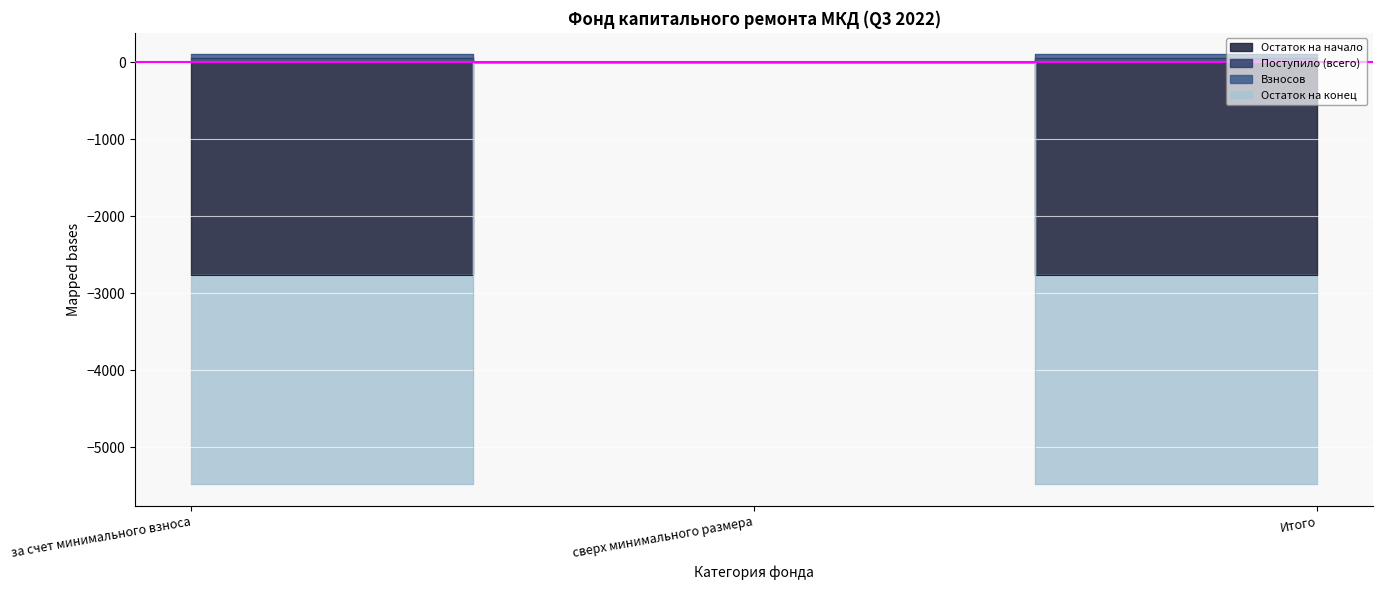

Is it true that Остаток на конец equals -5483.4 at за счет минимального взноса?

True